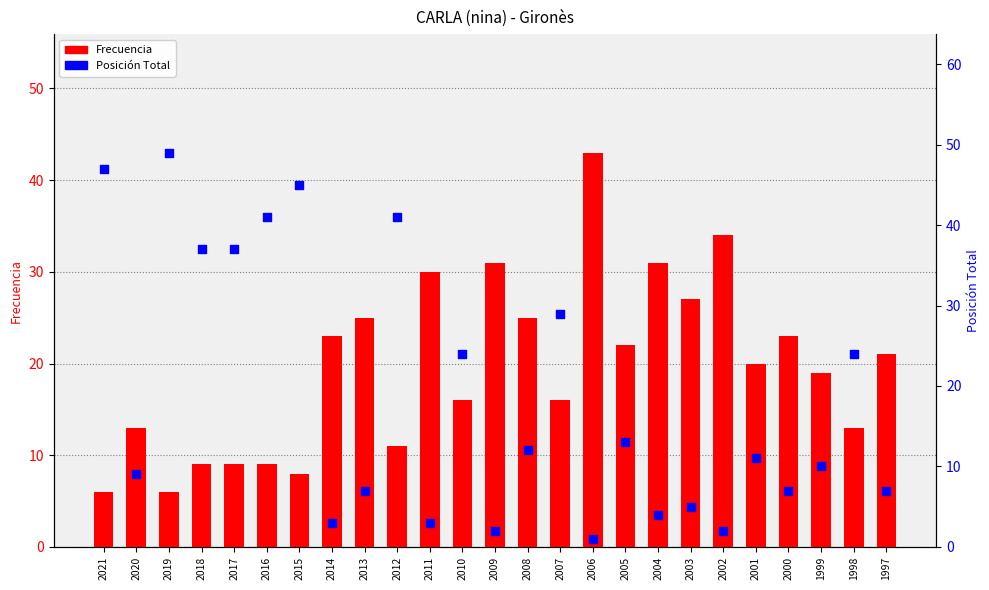

Which series contains the lowest Y value?

Posición Total